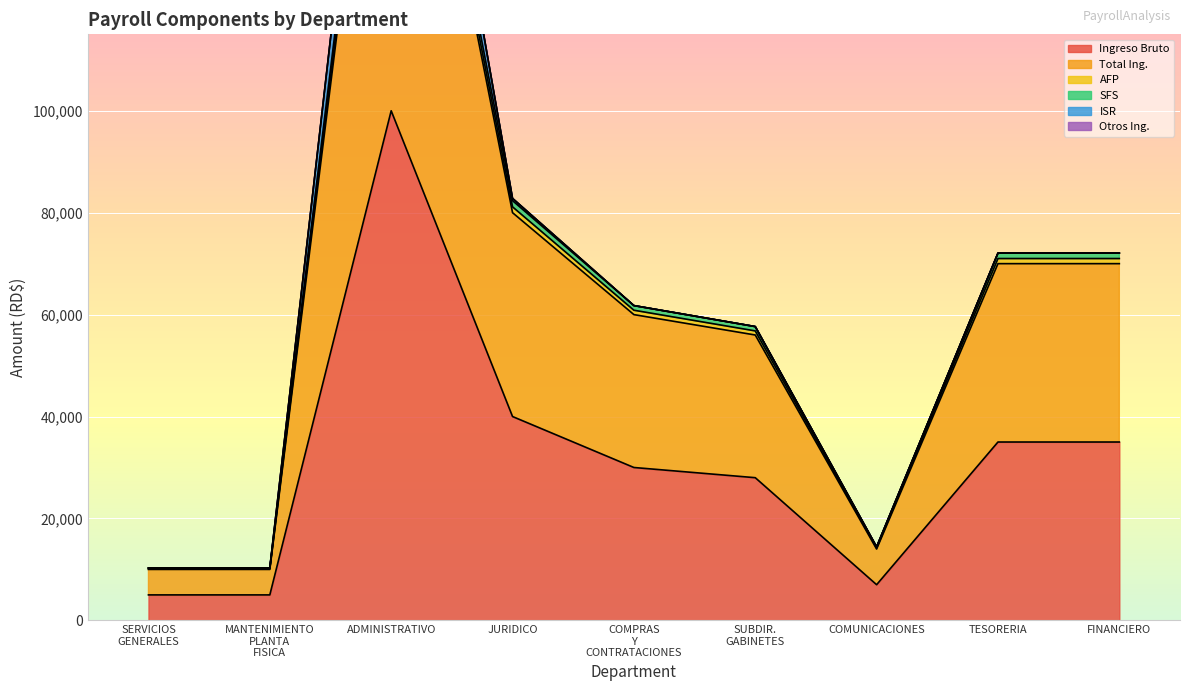

Rank the categories by Ingreso Bruto value from lowest to highest.

SERVICIOS
GENERALES, MANTENIMIENTO
PLANTA
FISICA, COMUNICACIONES, SUBDIR.
GABINETES, COMPRAS
Y
CONTRATACIONES, TESORERIA, FINANCIERO, JURIDICO, ADMINISTRATIVO